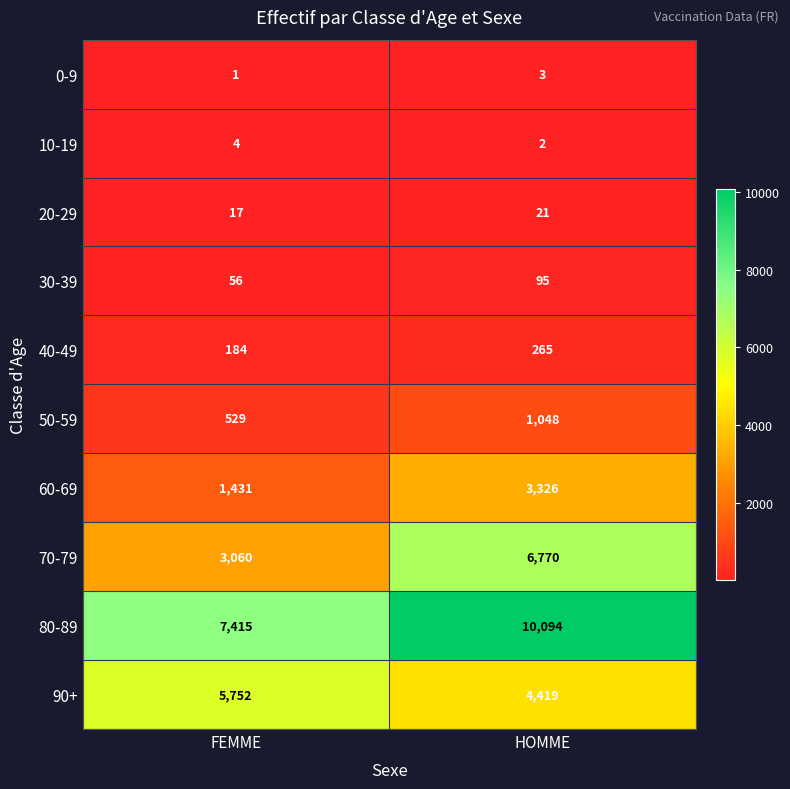

What is the total value across all series at HOMME?

26043